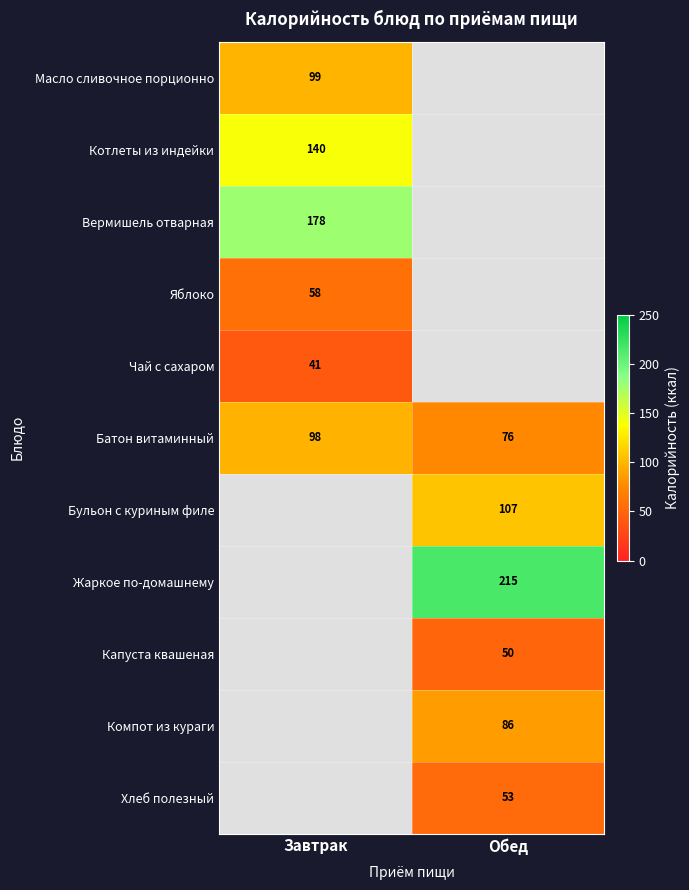

Which category has the highest value in the Батон витаминный series?

Завтрак